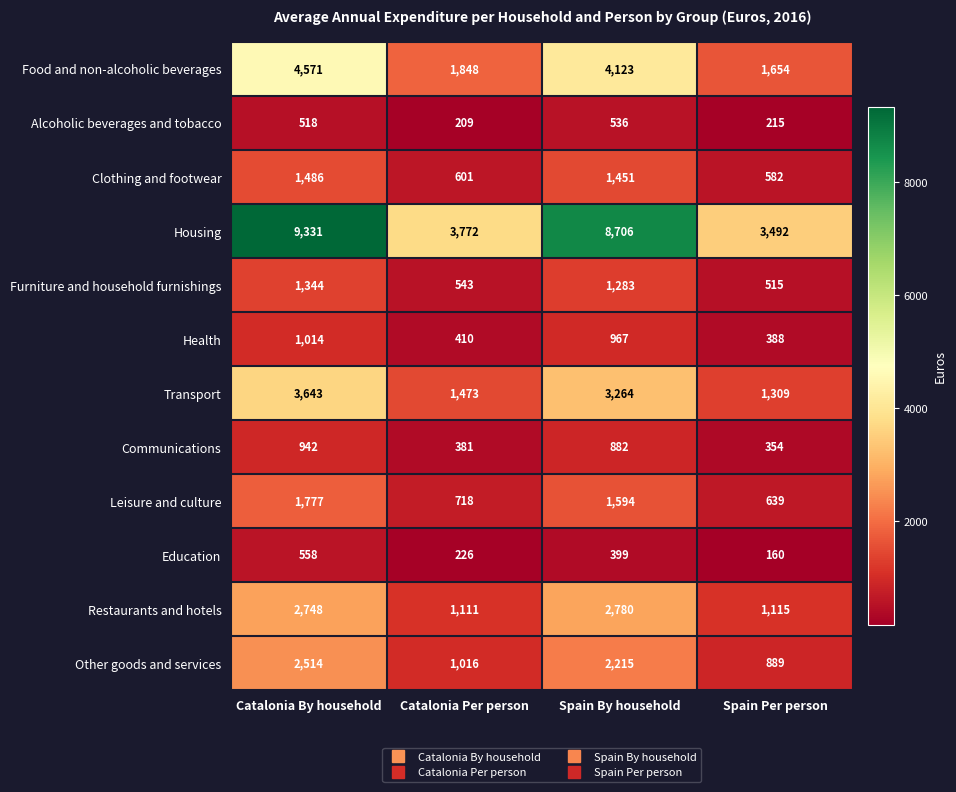

What is the spread (max minus min) of values at Catalonia By household?

8813